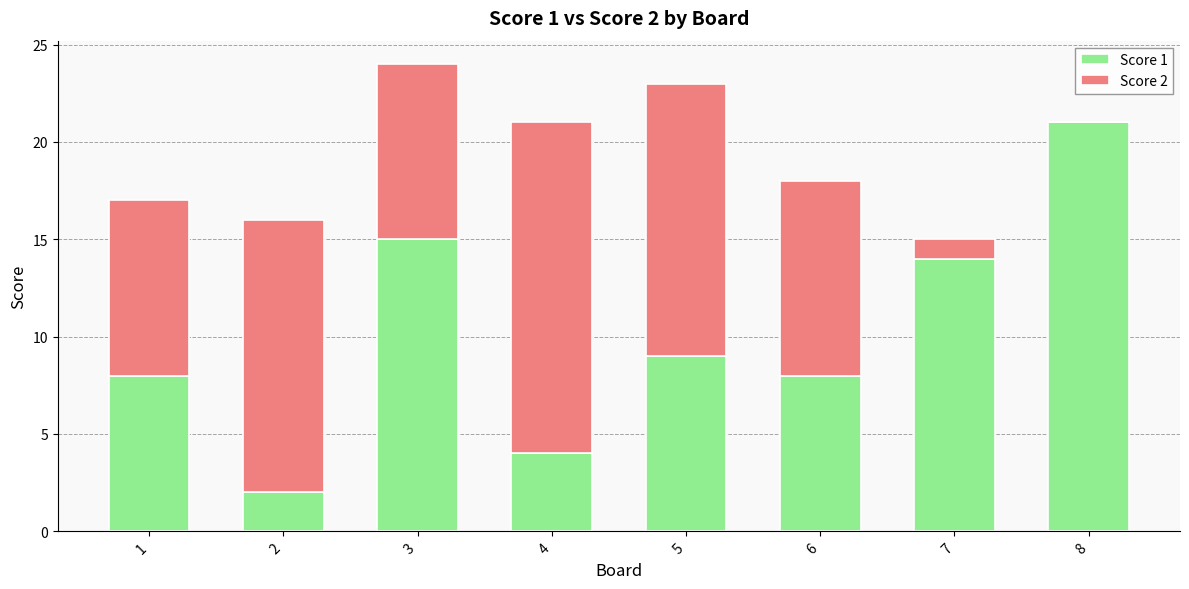

Count the number of data series in this chart.

2